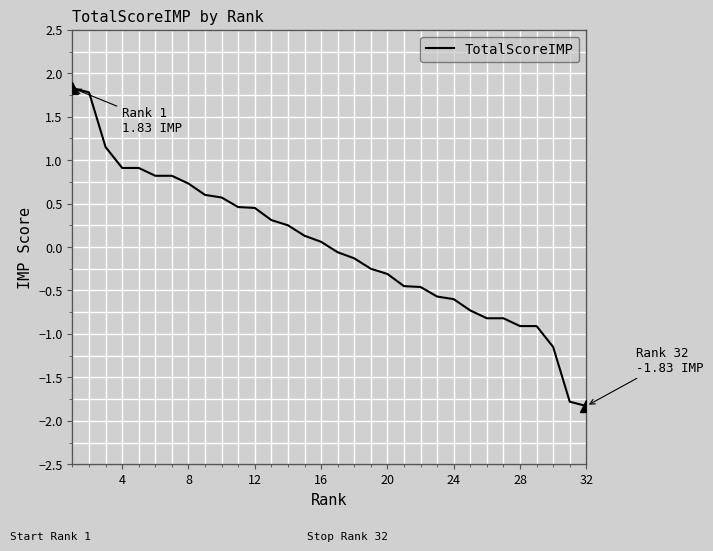

Does the chart display data point markers on the line(s)?

No